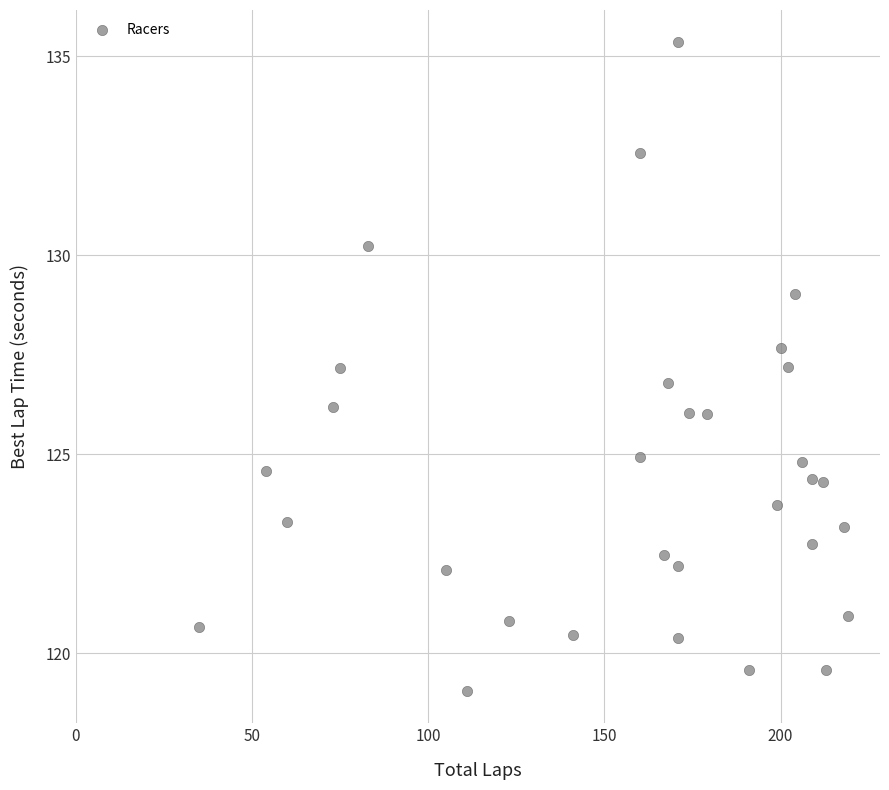

What is the range of X values (max minus min)?

184.0